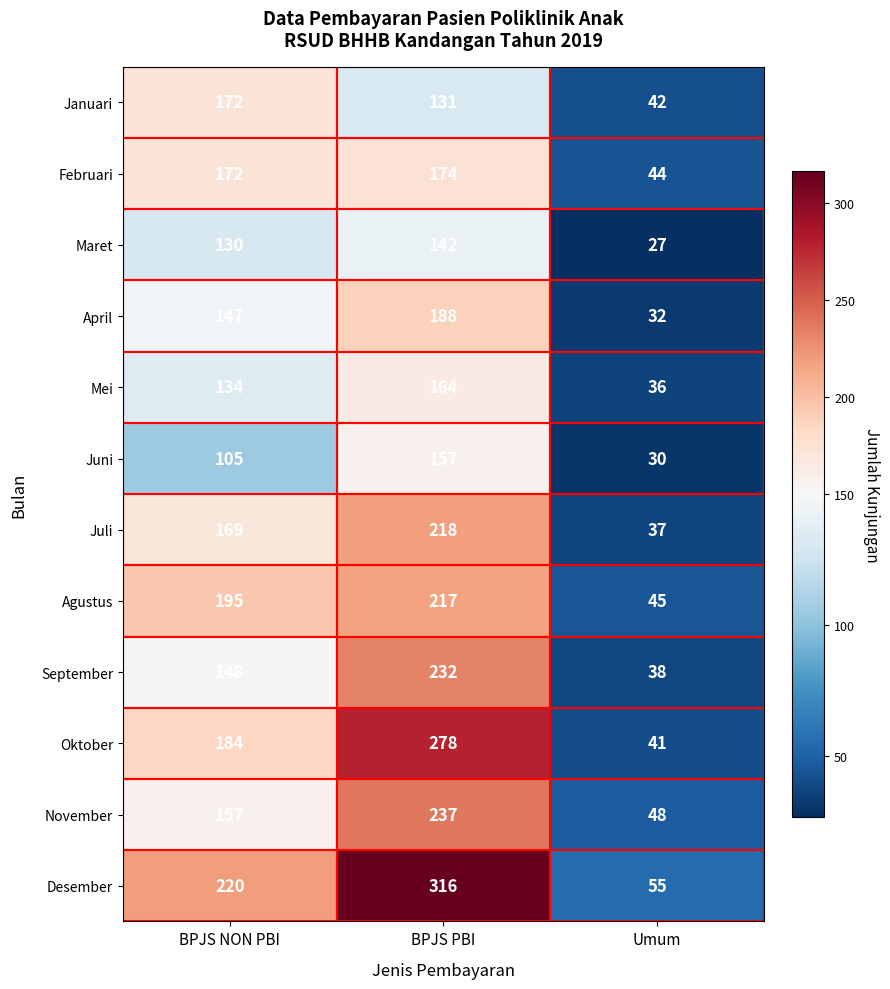

At which category is the sum across all series the highest?

BPJS PBI